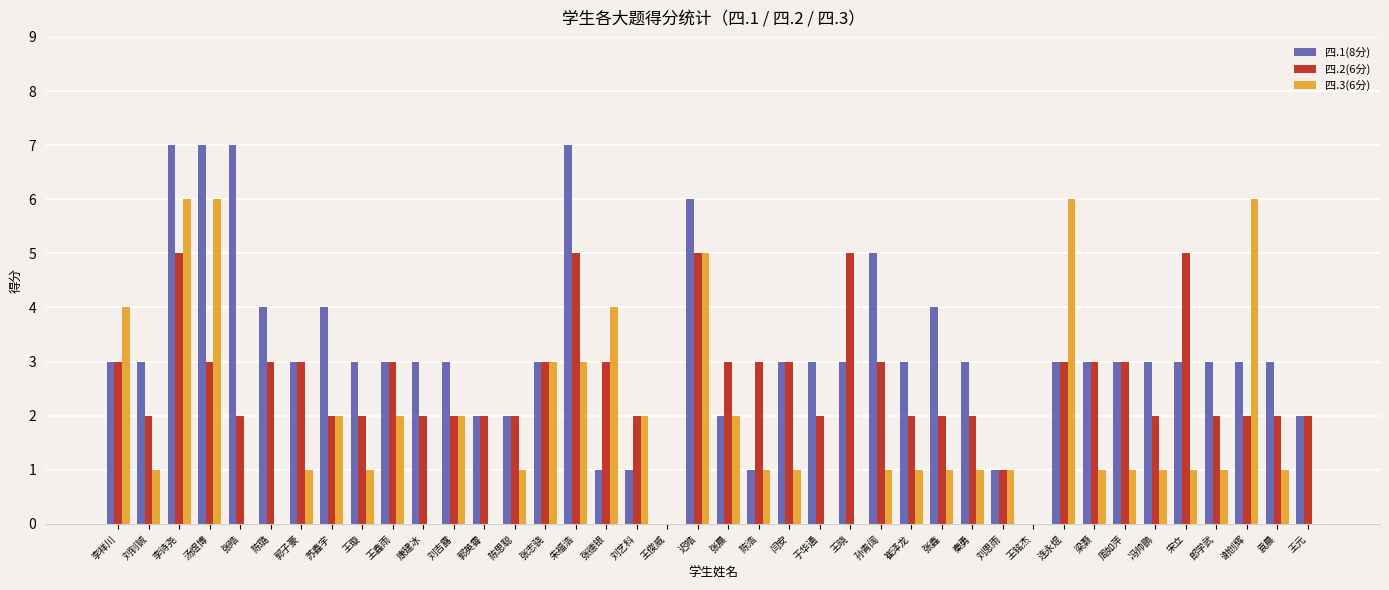

True or false: 四.1(8分) has a value of 3 at 康建冰.

True